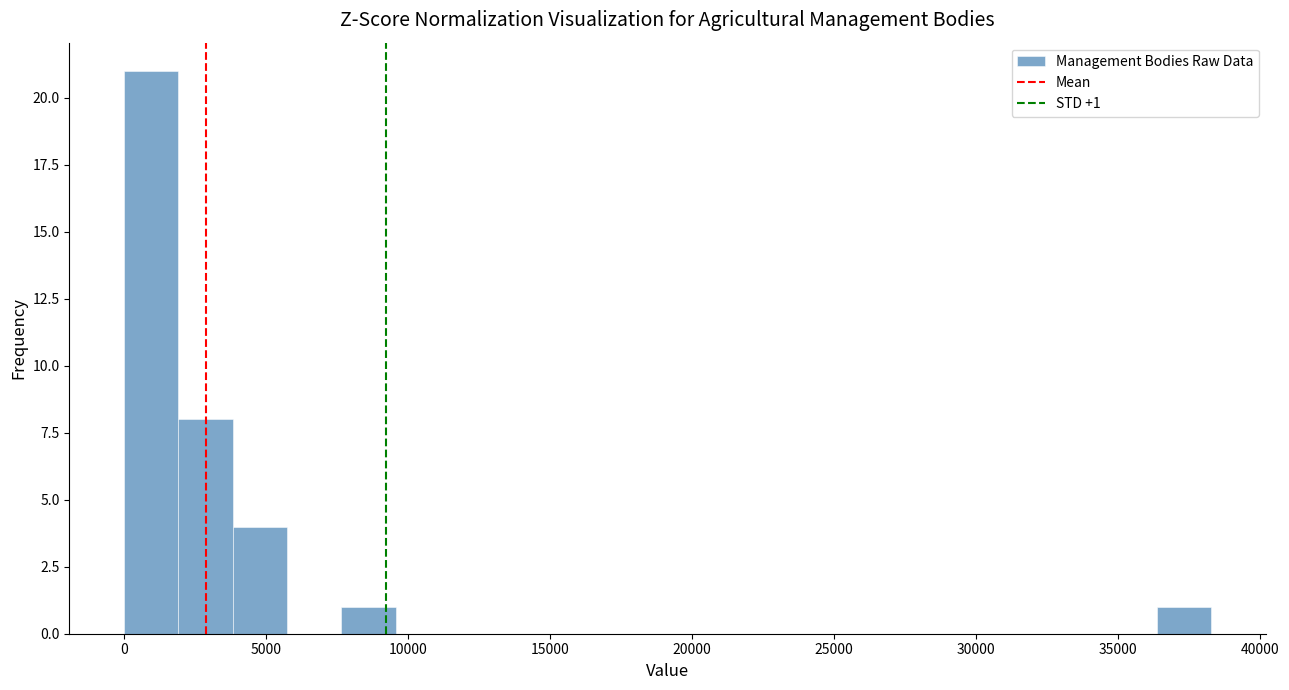

Read against the x-axis, roughly where is the centre of the tallest bar?

1000